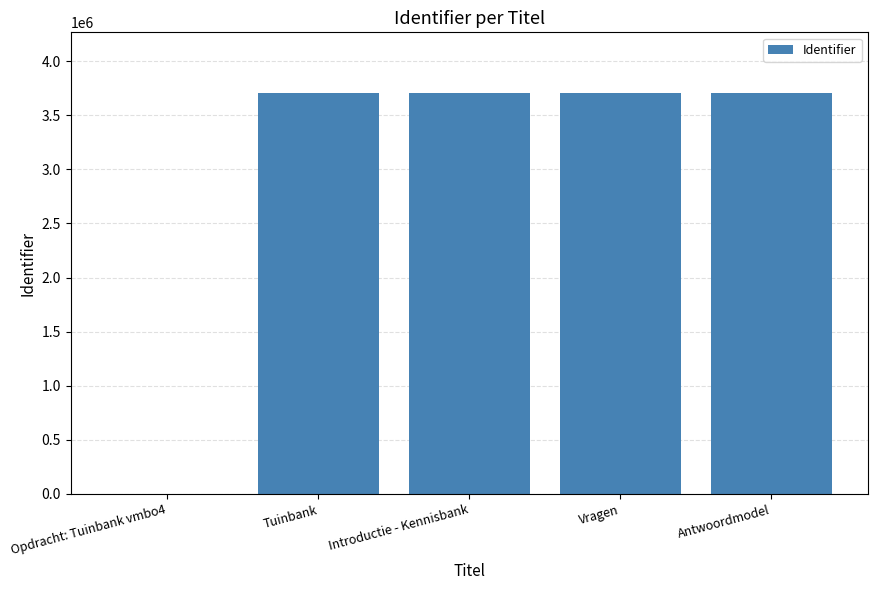

The chart shows a value of 4944707 at Vragen. True or false?

False